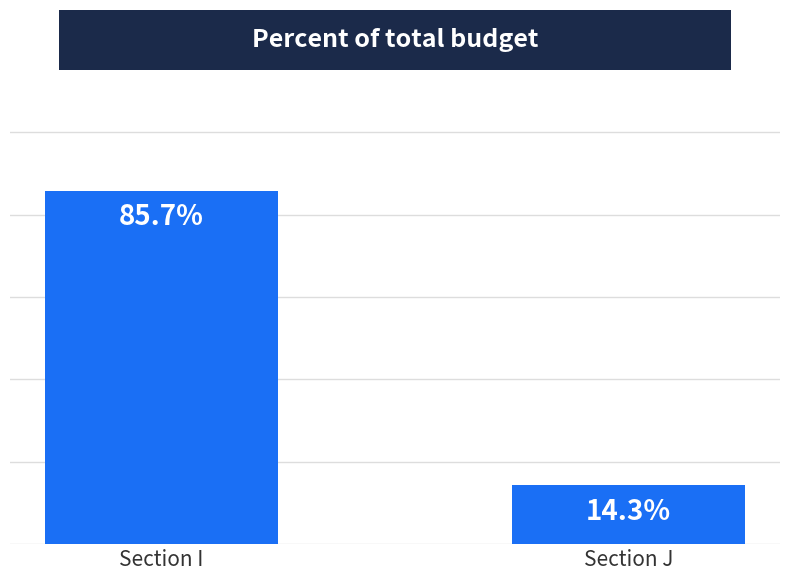

Which has a higher value, Section J or Section I?

Section I